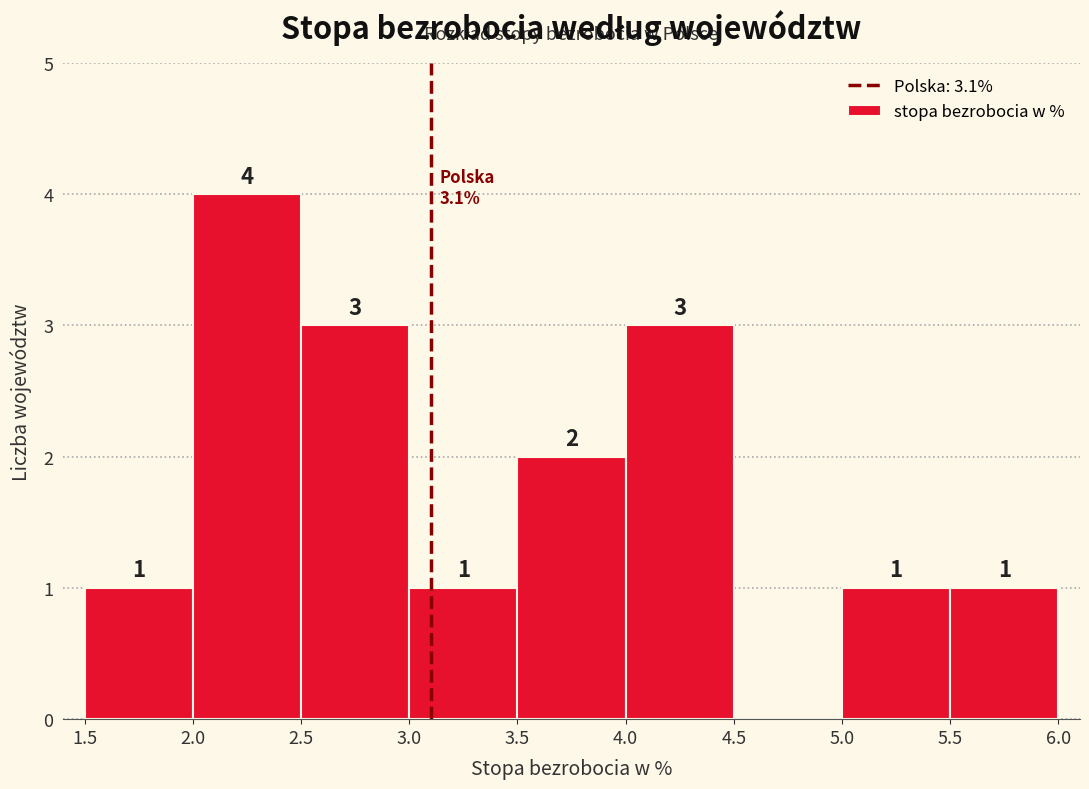

Over which range of the x-axis is the bar tallest?

2.0 to 2.5